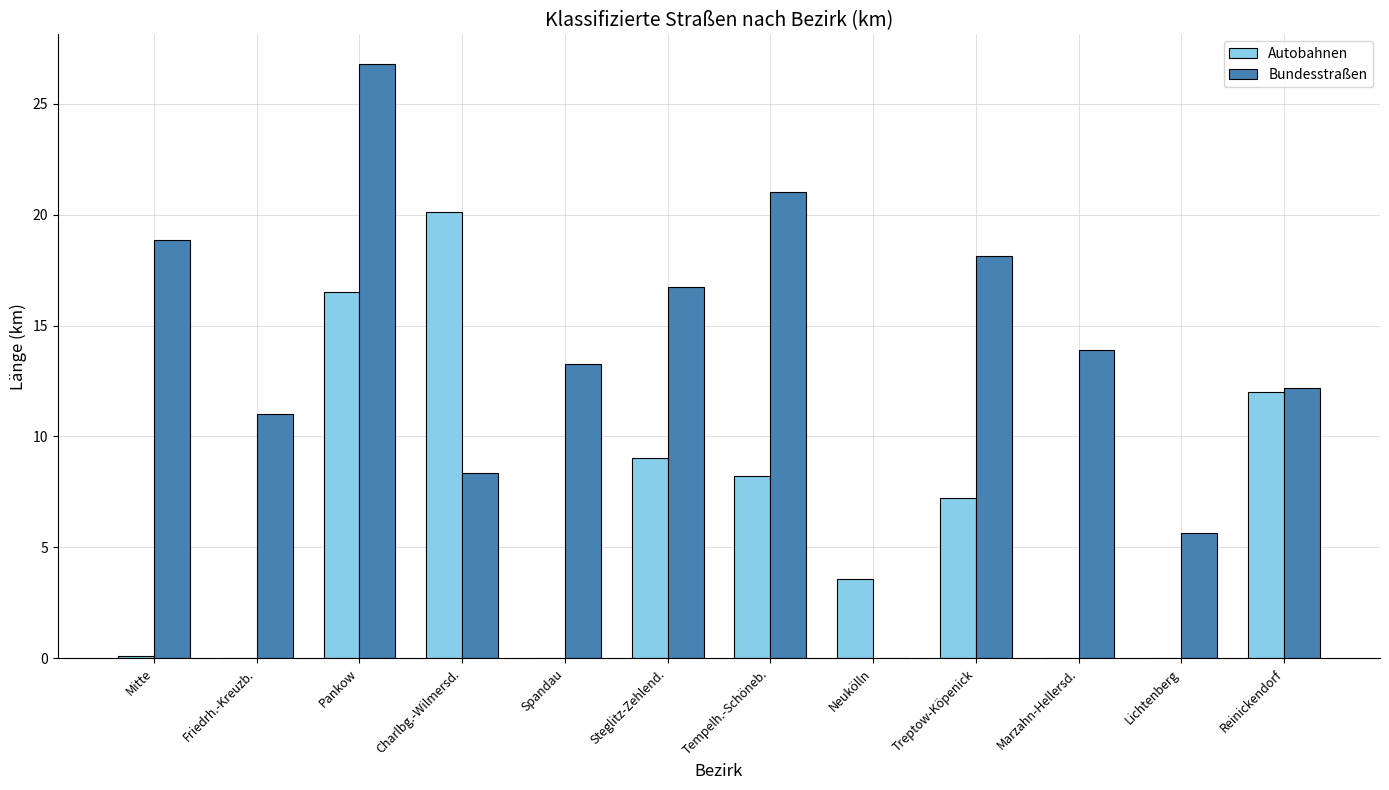

How many groups of bars are there?

12